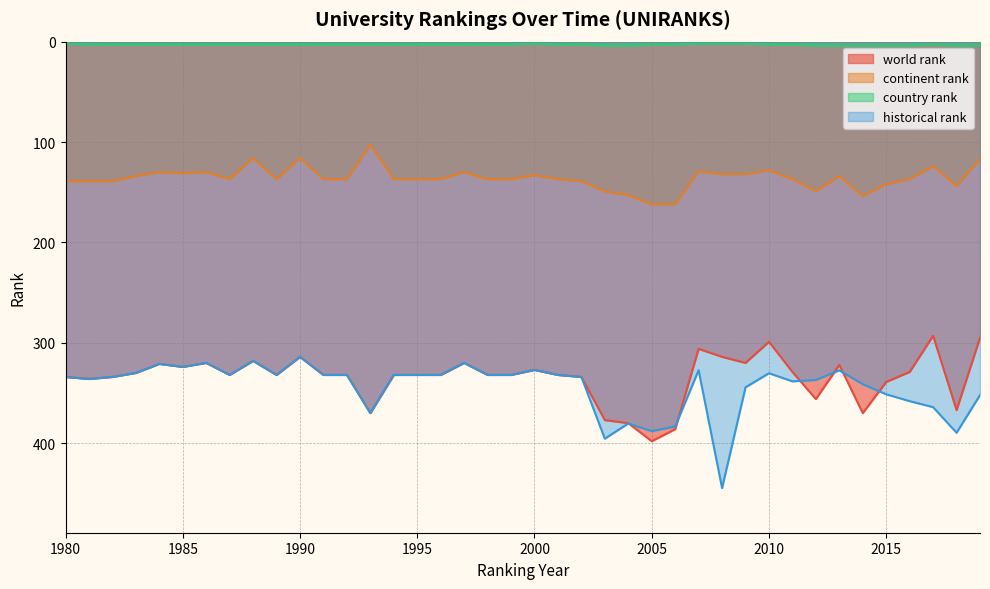

Does the chart have visible grid lines?

Yes